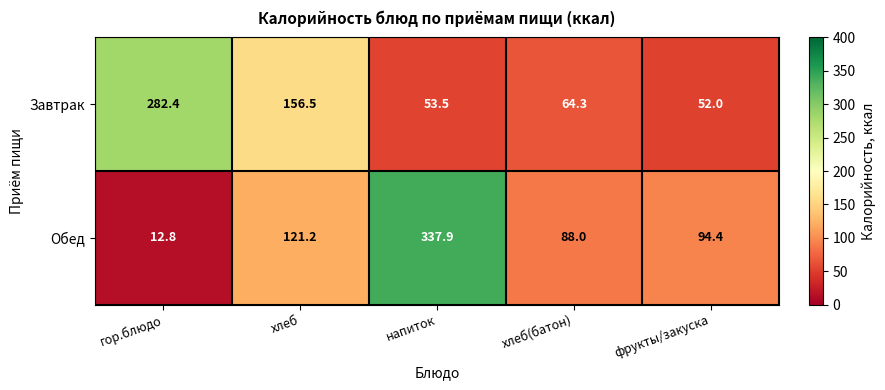

Rank the series at хлеб from highest to lowest value.

Завтрак, Обед